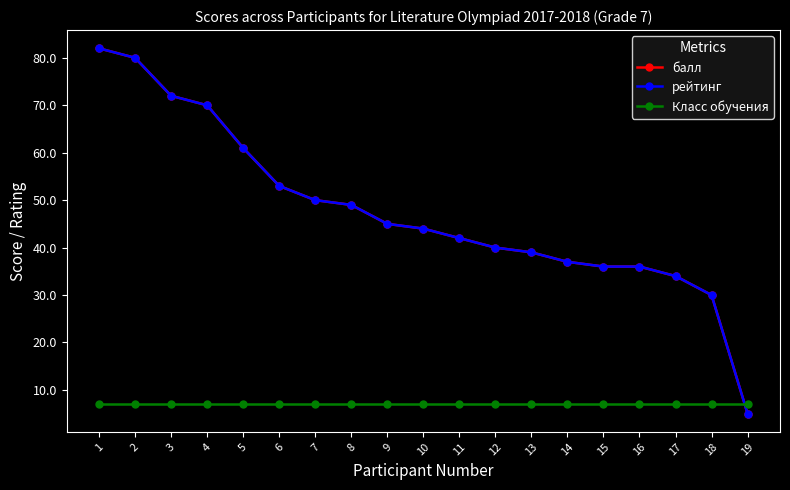

What is the sum of the рейтинг values at 9 and 13?

84